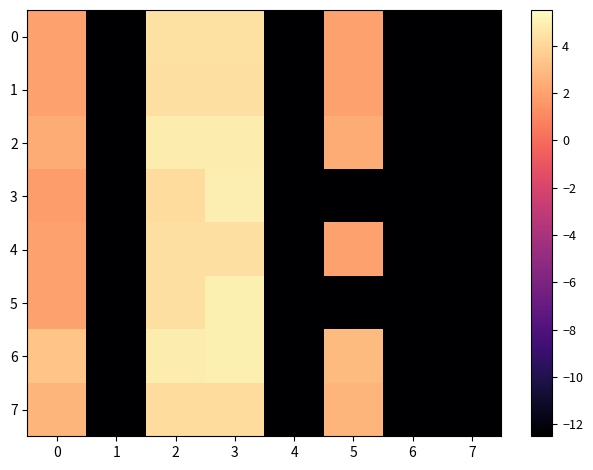

At which category is the sum across all series the highest?

3